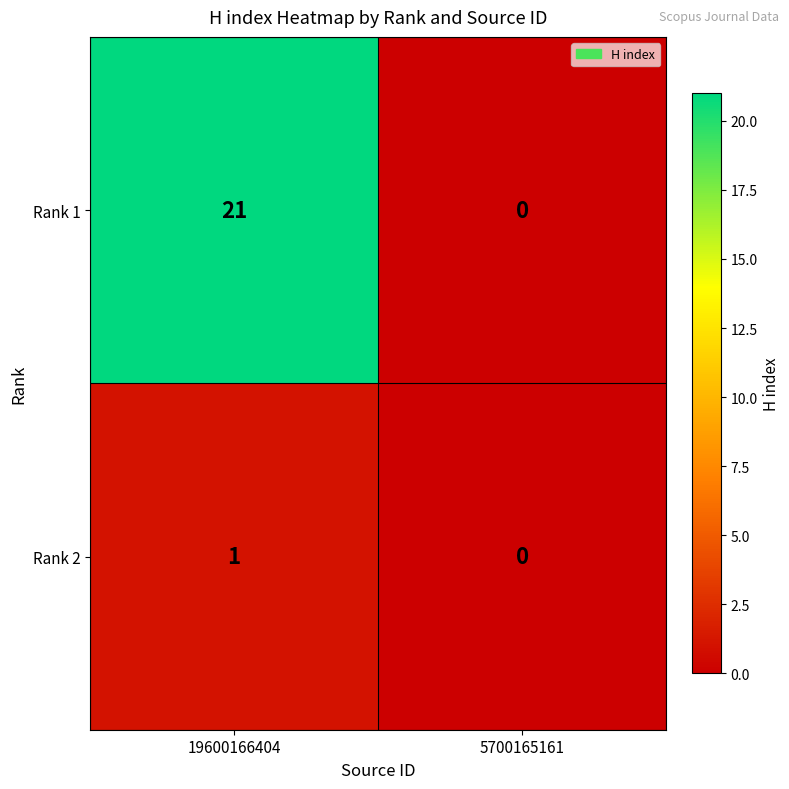

What is the sum of the Rank 1 values at 5700165161 and 19600166404?

21